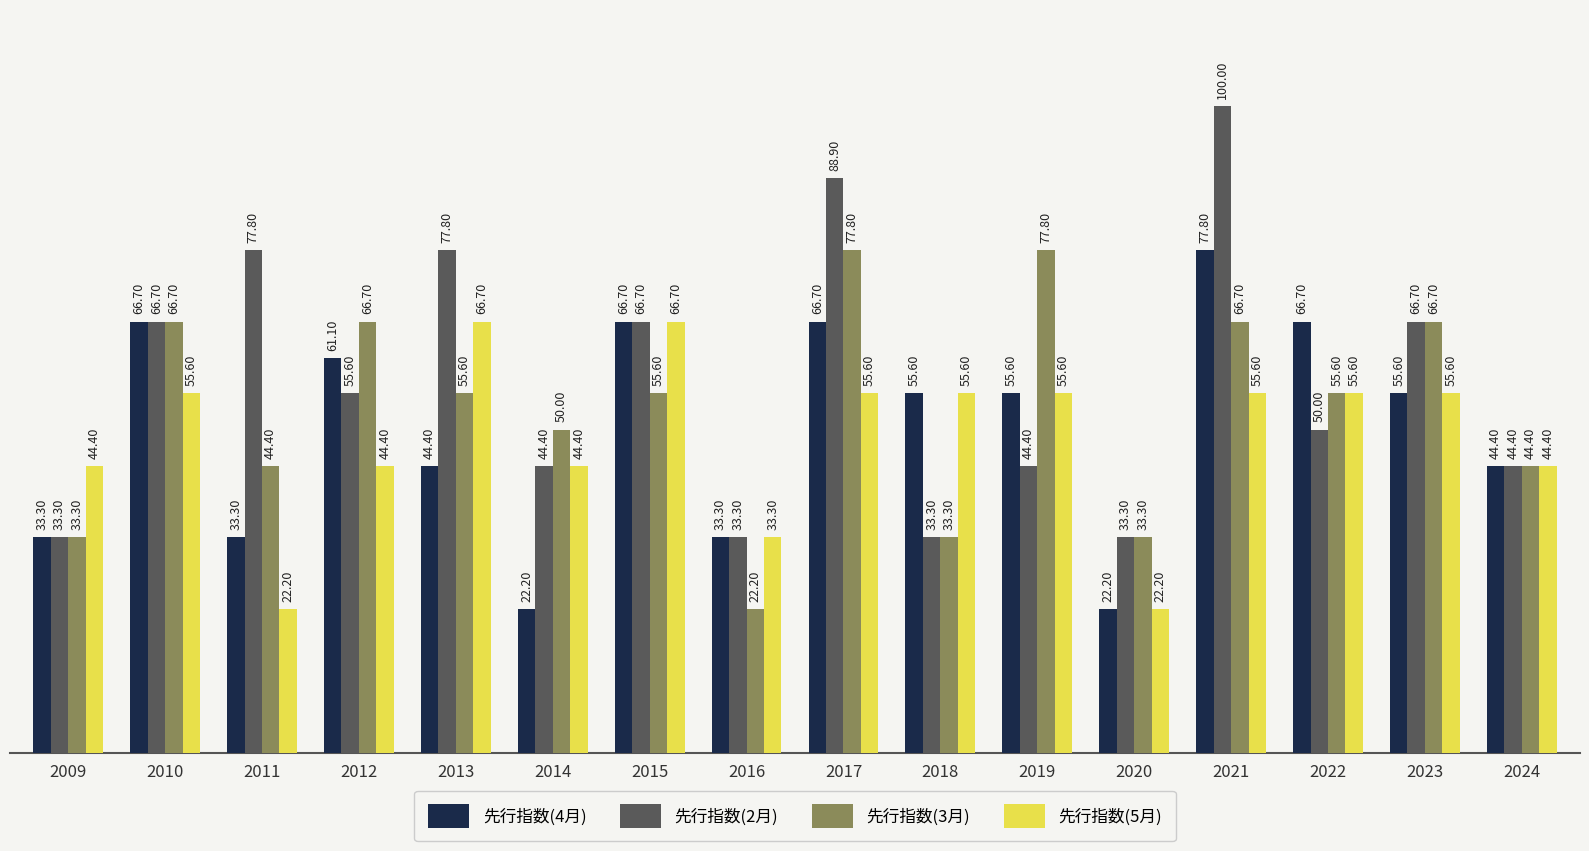

What is the difference between the 先行指数(2月) values at 2020 and 2013?

44.5